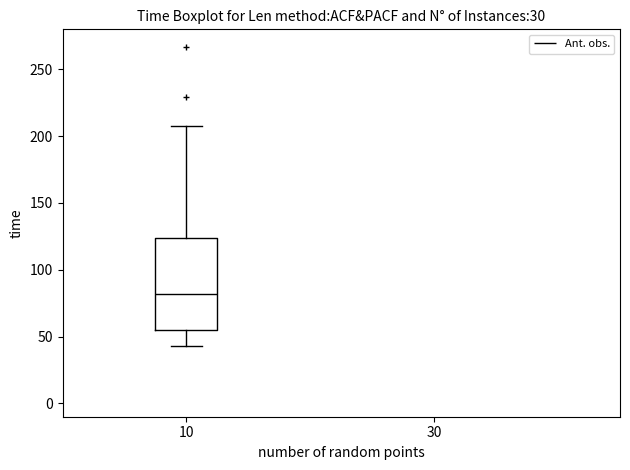

Read this box plot against the y-axis: the position of the median line, the range covered by the box, and the ends of both whiskers. The values are not printed on the chart, so give them approximately, as read against the axis.

median 80, box 55 to 125, whiskers 45 to 210